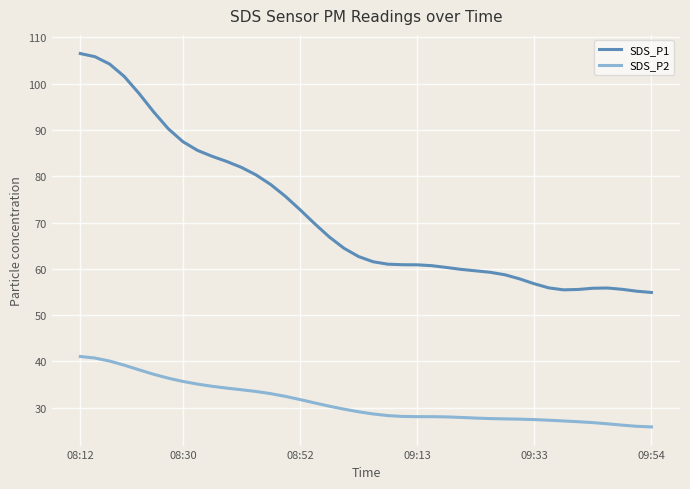

What is the maximum value for SDS_P2?

41.1